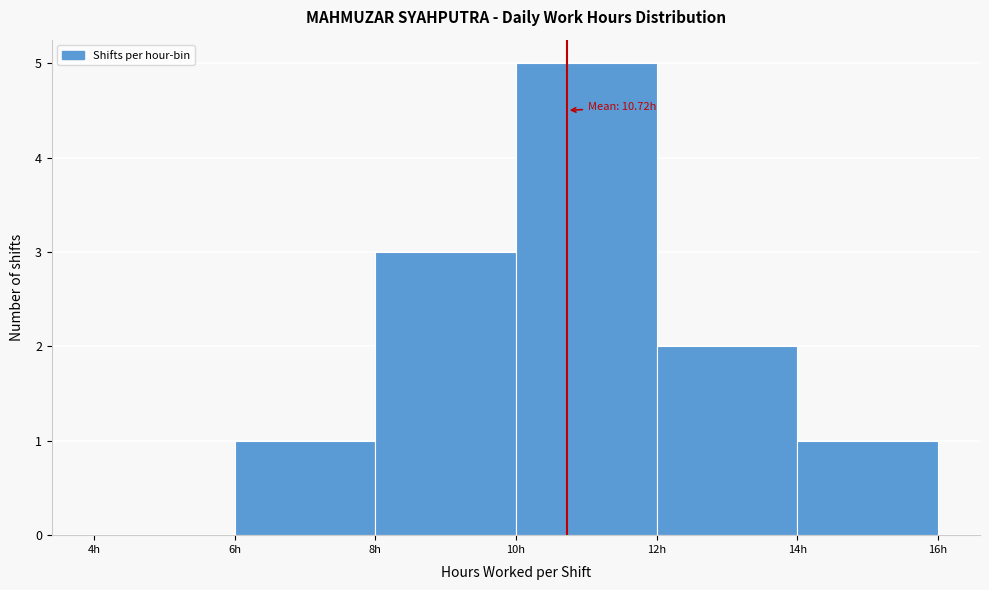

Over which range of the x-axis is the bar tallest?

10 to 12